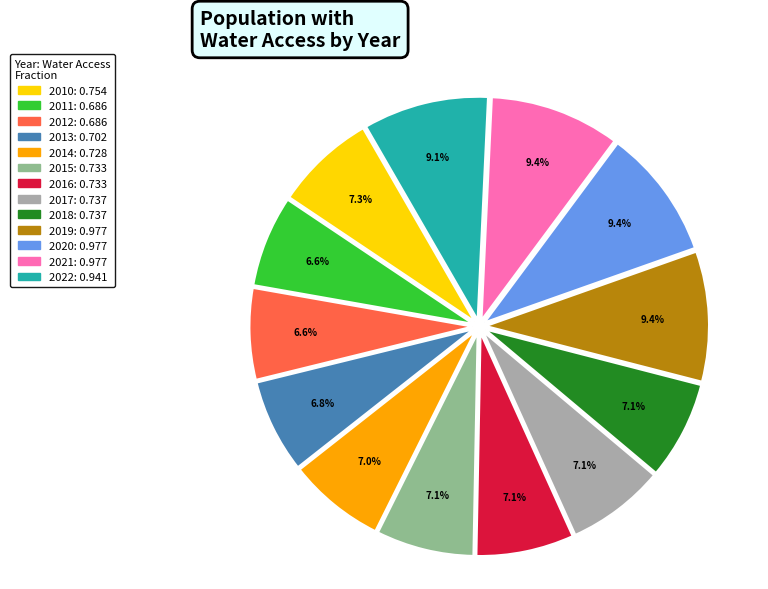

To the nearest percent, what portion does 2012 represent?

7%